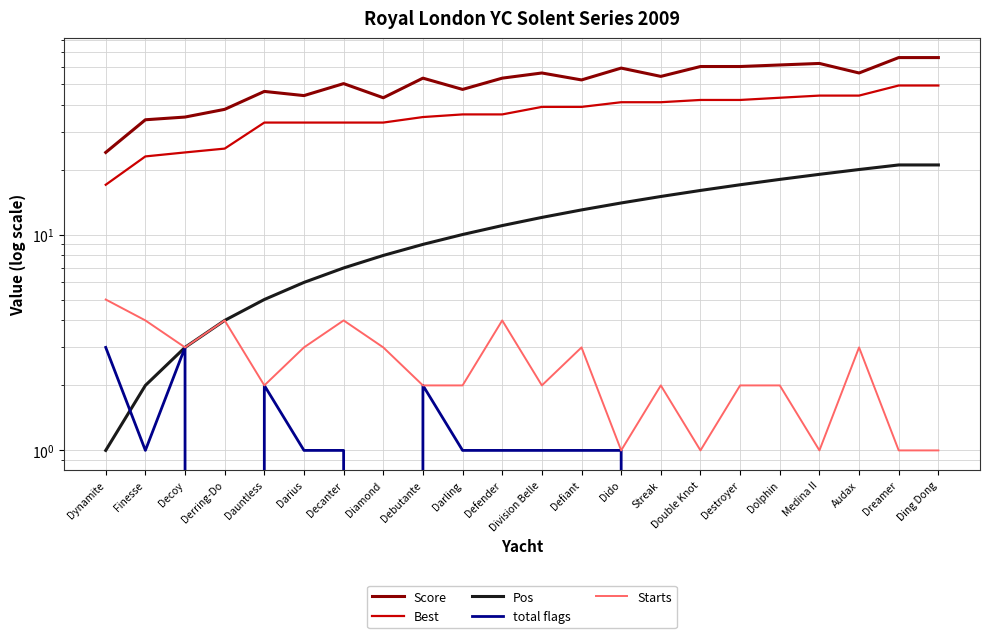

What is the maximum value shown in the chart?

66